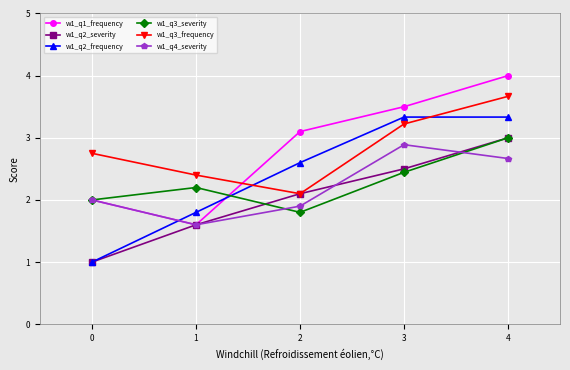

What is the value of the w1_q2_severity point at the 4th from the left?

2.5